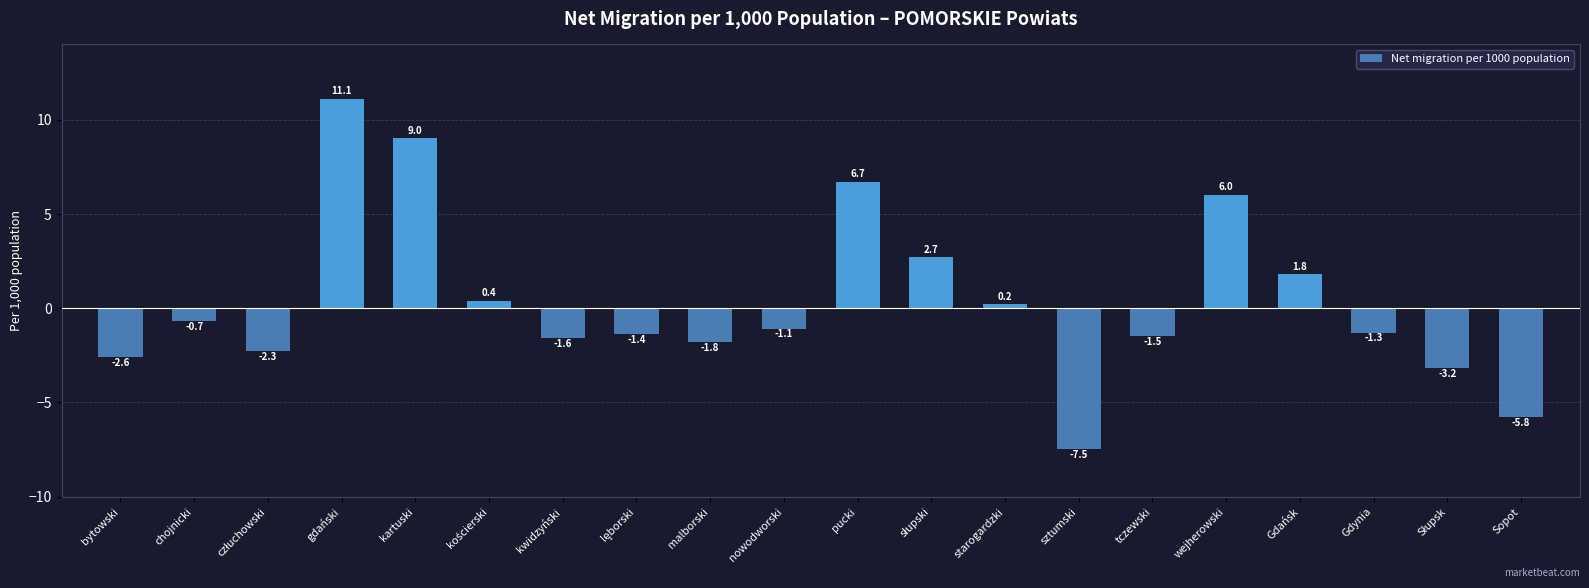

What is the label of the 7th bar from the right?

sztumski